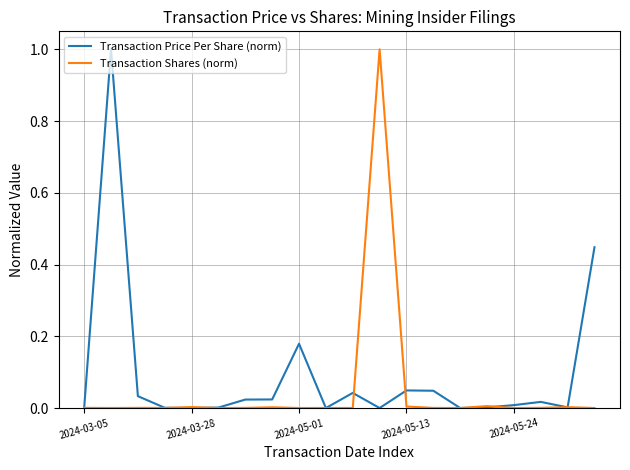

Which series has the largest total across all categories?

Transaction Price Per Share (norm)